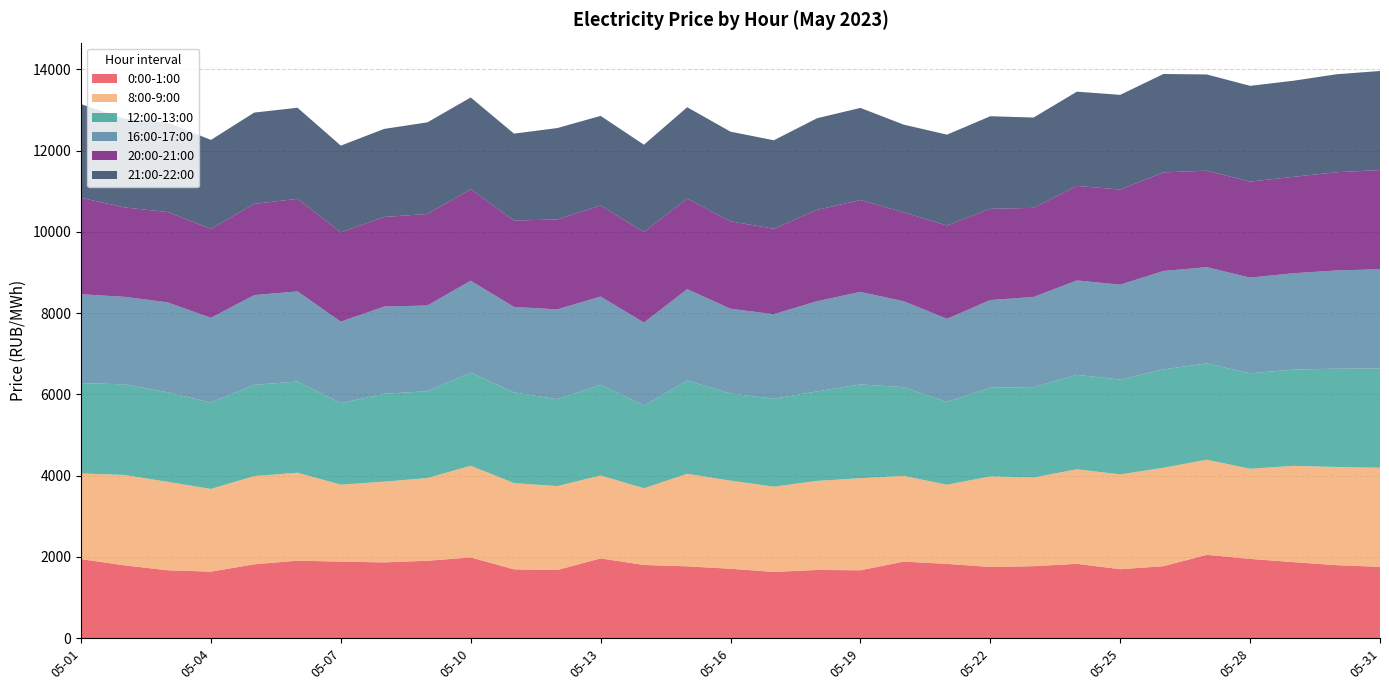

Reading left to right, extract all data points from this chart.

0:00-1:00: 05-01=1946.1	05-02=1793.7	05-03=1671.7	05-04=1638.2	05-05=1818.7	05-06=1908.0	05-07=1884.3	05-08=1866.2	05-09=1905.9	05-10=1988.3	05-11=1694.2	05-12=1678.7	05-13=1963.7	05-14=1802.0	05-15=1768.7	05-16=1709.2	05-17=1630.7	05-18=1679.5	05-19=1671.8	05-20=1885.4	05-21=1829.2	05-22=1752.4	05-23=1772.6	05-24=1830.4	05-25=1698.1	05-26=1772.7	05-27=2052.5	05-28=1951.5	05-29=1872.0	05-30=1797.0	05-31=1756.0
8:00-9:00: 05-01=2109.4	05-02=2225.2	05-03=2177.4	05-04=2035.7	05-05=2172.0	05-06=2164.8	05-07=1894.4	05-08=1987.2	05-09=2035.4	05-10=2257.4	05-11=2122.9	05-12=2065.1	05-13=2041.8	05-14=1889.2	05-15=2278.1	05-16=2168.2	05-17=2099.3	05-18=2192.5	05-19=2266.3	05-20=2109.7	05-21=1948.3	05-22=2229.4	05-23=2183.3	05-24=2326.8	05-25=2333.5	05-26=2421.7	05-27=2340.8	05-28=2218.9	05-29=2370.1	05-30=2418.1	05-31=2439.3
12:00-13:00: 05-01=2223.7	05-02=2229.7	05-03=2203.2	05-04=2126.0	05-05=2246.6	05-06=2245.5	05-07=2008.8	05-08=2162.4	05-09=2139.0	05-10=2292.3	05-11=2232.5	05-12=2138.5	05-13=2230.8	05-14=2035.1	05-15=2298.0	05-16=2144.7	05-17=2165.4	05-18=2203.4	05-19=2309.3	05-20=2183.4	05-21=2038.2	05-22=2184.1	05-23=2224.5	05-24=2324.8	05-25=2335.2	05-26=2422.3	05-27=2371.1	05-28=2351.2	05-29=2369.5	05-30=2418.8	05-31=2441.9
16:00-17:00: 05-01=2187.0	05-02=2154.8	05-03=2214.6	05-04=2086.1	05-05=2208.4	05-06=2217.9	05-07=2004.2	05-08=2147.4	05-09=2109.4	05-10=2261.8	05-11=2104.3	05-12=2211.7	05-13=2174.2	05-14=2043.0	05-15=2247.6	05-16=2087.7	05-17=2079.8	05-18=2220.1	05-19=2276.6	05-20=2116.6	05-21=2046.5	05-22=2157.8	05-23=2219.3	05-24=2324.8	05-25=2335.1	05-26=2423.1	05-27=2368.3	05-28=2353.9	05-29=2371.8	05-30=2417.8	05-31=2443.6
20:00-21:00: 05-01=2373.8	05-02=2200.7	05-03=2222.2	05-04=2188.6	05-05=2245.5	05-06=2278.6	05-07=2197.7	05-08=2205.2	05-09=2252.3	05-10=2250.0	05-11=2127.5	05-12=2213.3	05-13=2238.7	05-14=2228.1	05-15=2228.7	05-16=2151.4	05-17=2103.8	05-18=2246.8	05-19=2262.3	05-20=2186.0	05-21=2295.8	05-22=2245.9	05-23=2193.1	05-24=2326.3	05-25=2341.8	05-26=2426.3	05-27=2374.4	05-28=2363.8	05-29=2372.8	05-30=2418.3	05-31=2443.1
21:00-22:00: 05-01=2306.2	05-02=2184.2	05-03=2204.7	05-04=2190.7	05-05=2247.0	05-06=2242.6	05-07=2135.5	05-08=2167.7	05-09=2255.8	05-10=2260.5	05-11=2138.5	05-12=2250.2	05-13=2207.8	05-14=2149.8	05-15=2248.7	05-16=2207.3	05-17=2177.1	05-18=2257.4	05-19=2266.9	05-20=2160.4	05-21=2236.7	05-22=2278.4	05-23=2223.5	05-24=2320.0	05-25=2331.0	05-26=2422.2	05-27=2369.4	05-28=2357.0	05-29=2365.7	05-30=2411.6	05-31=2438.1